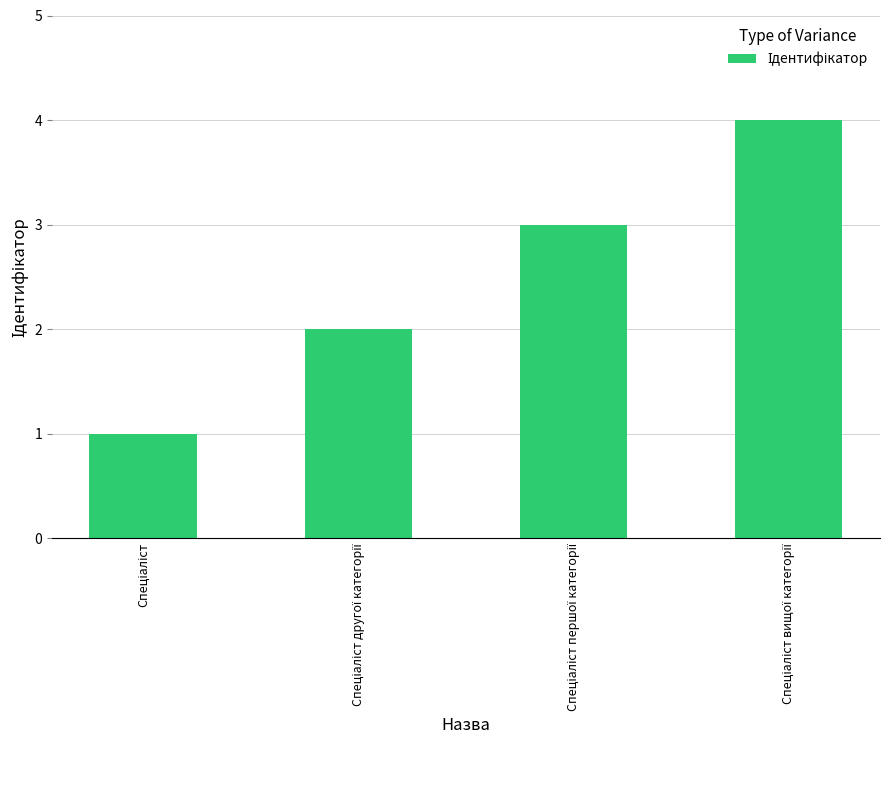

What is the difference between the maximum and minimum values?

3